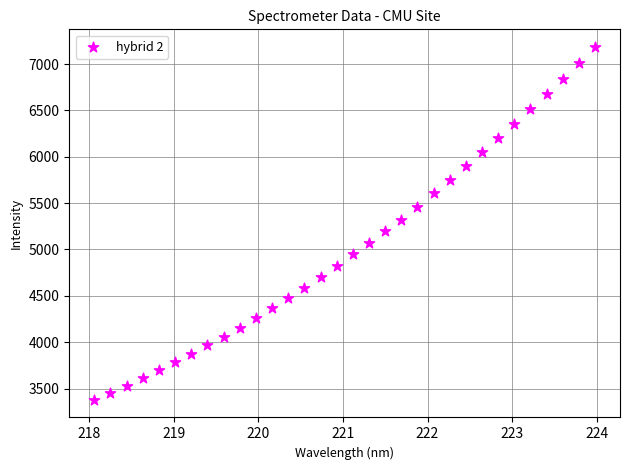

What is the range of Y values (max minus min)?

3805.7